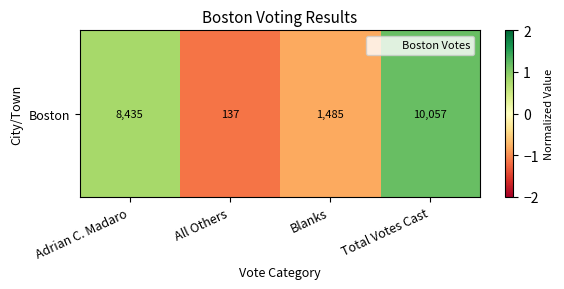

Rank the categories by value from highest to lowest.

Total Votes Cast, Adrian C. Madaro, Blanks, All Others